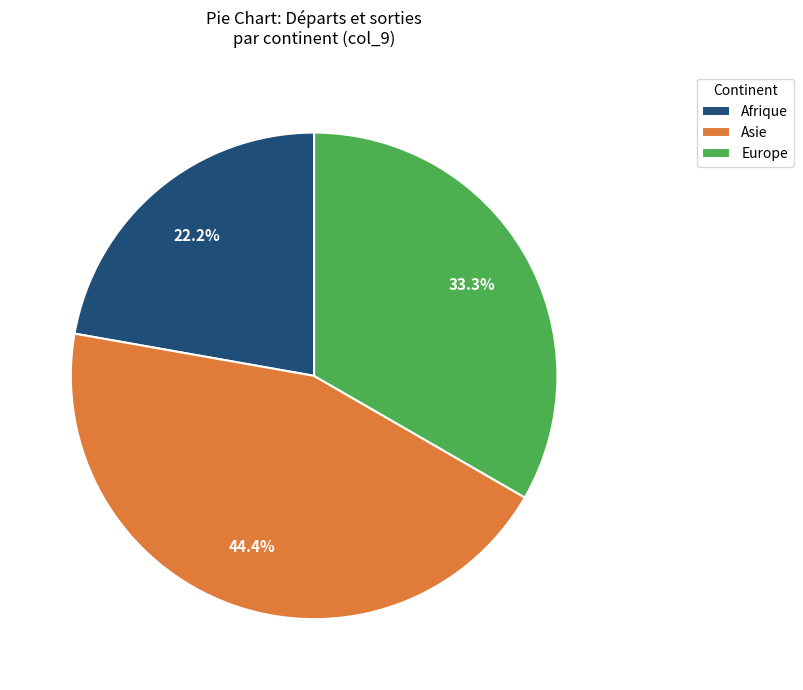

Rank the categories by value from highest to lowest.

Asie, Europe, Afrique